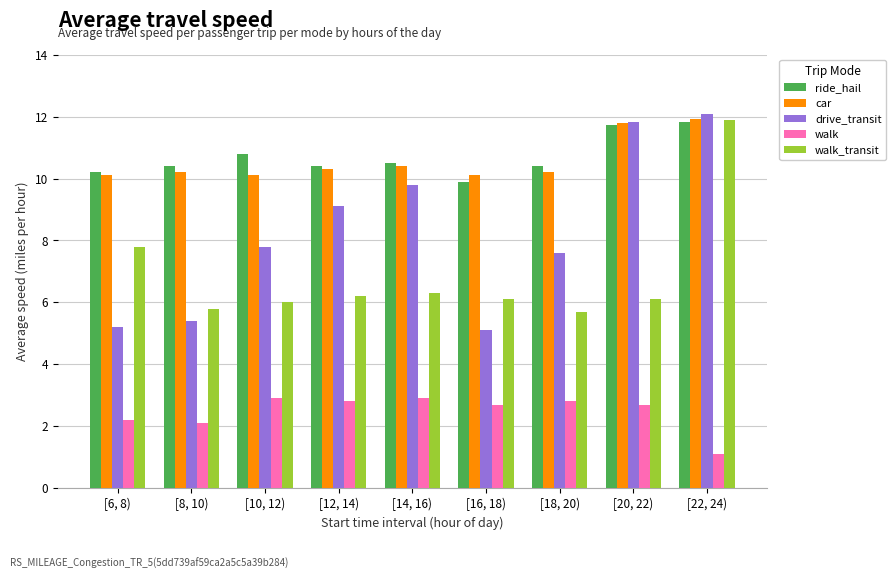

What is the label of the 9th bar from the left?

[22, 24)